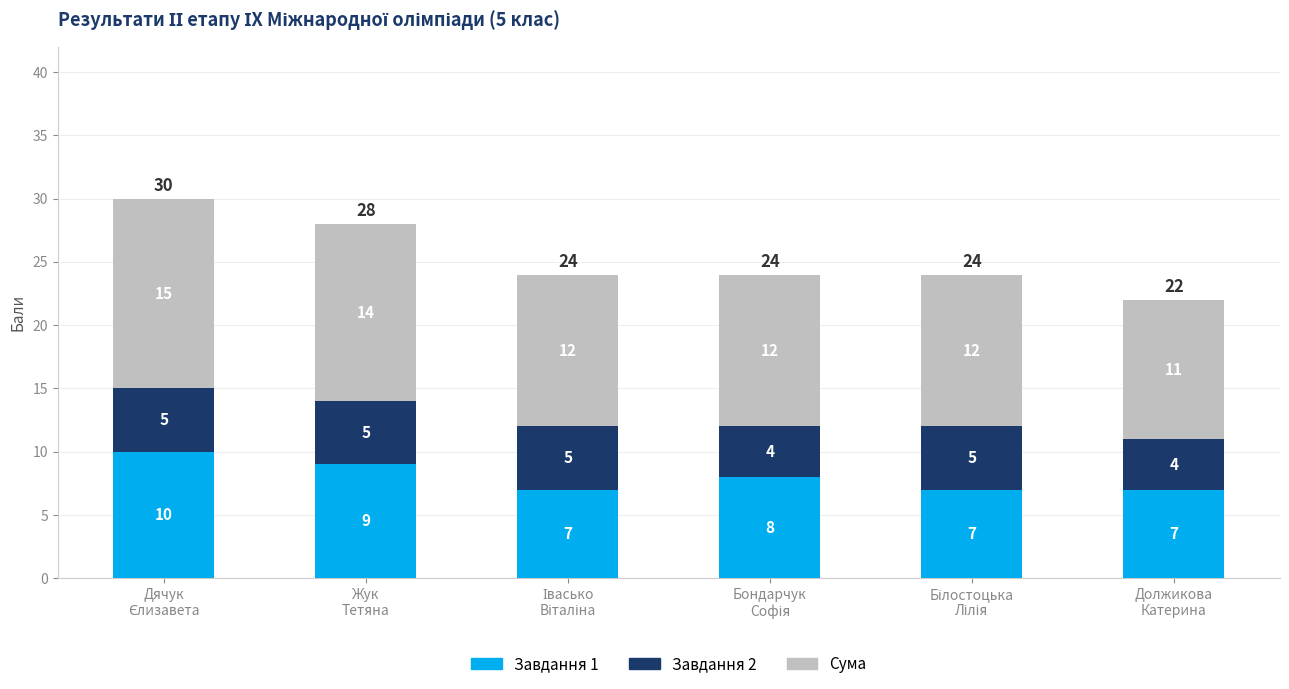

Reading left to right, what are the values for Завдання 1?

10	9	7	8	7	7